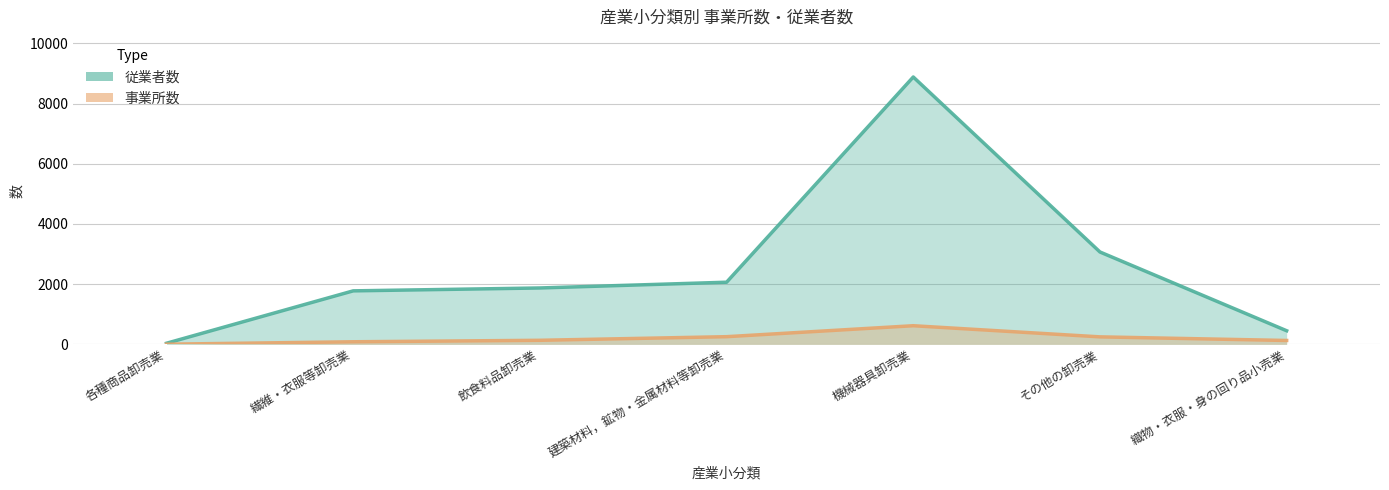

What is the approximate value of 事業所数 at 繊維・衣服等卸売業?

87